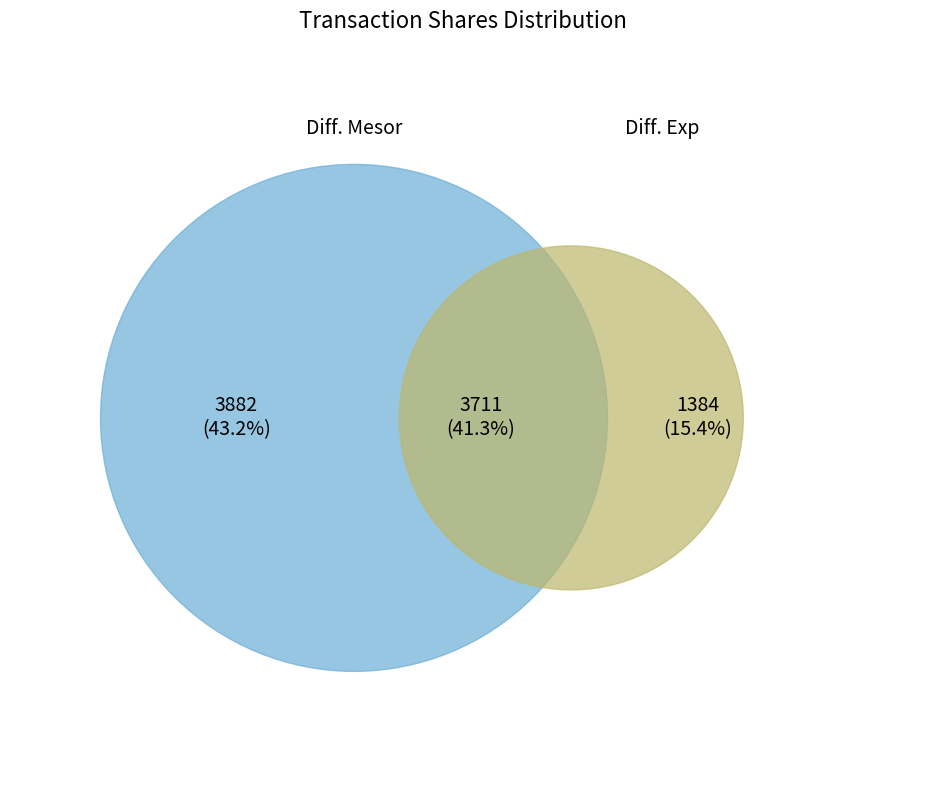

Is there any slice that represents more than half of the pie?

No